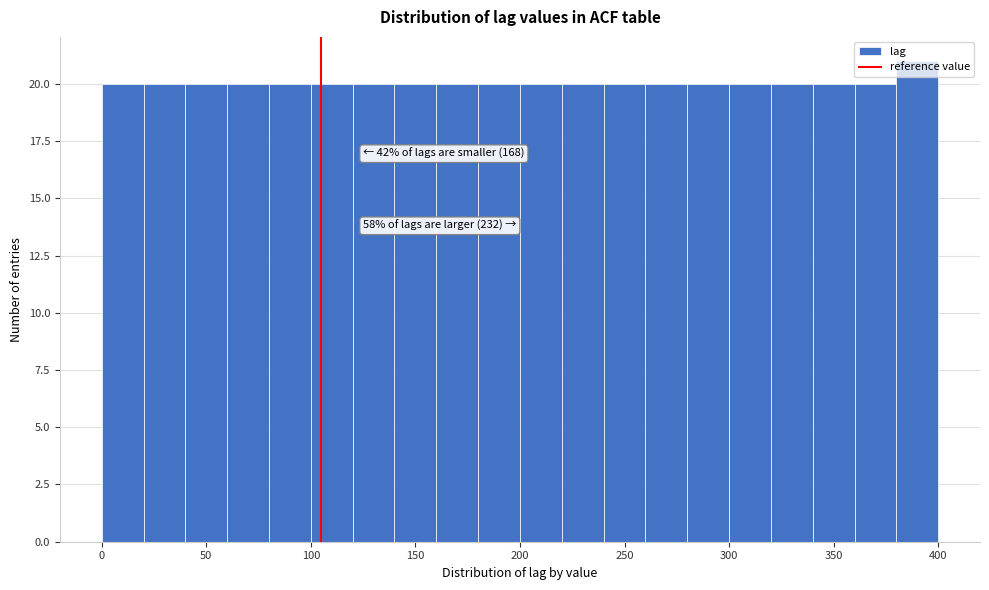

Which range on the x-axis has the tallest bar?

380 to 400